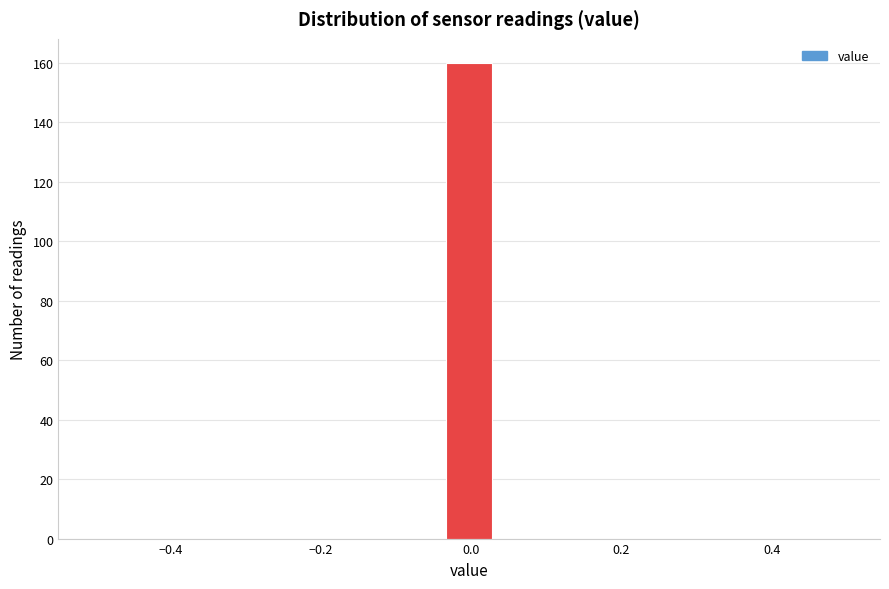

Around what value on the x-axis is the tallest bar? Give the approximate position of its centre, as read against the axis.

0.00